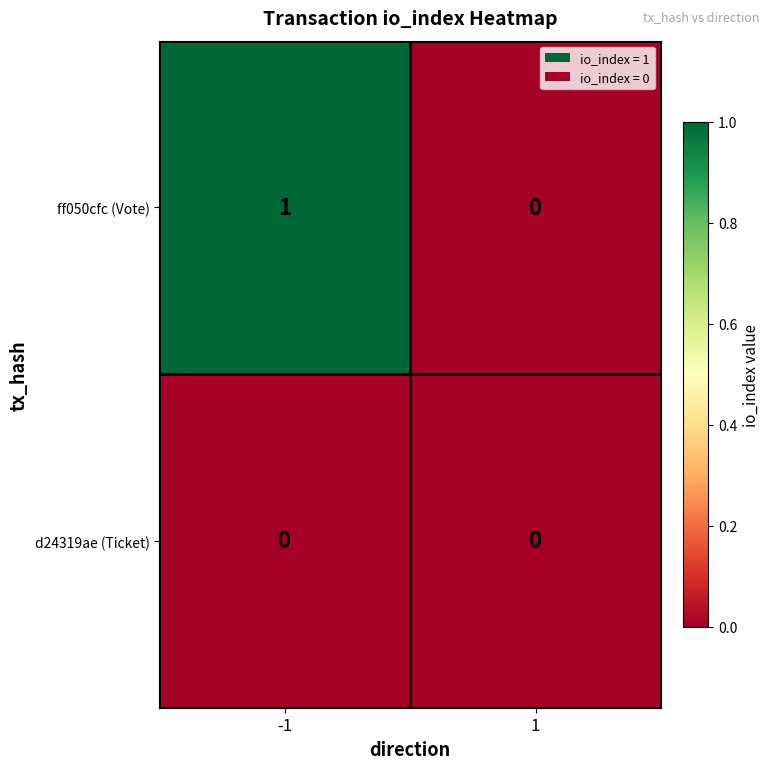

Reading left to right, extract all data points from this chart.

ff050cfc (Vote): -1=1	1=0
d24319ae (Ticket): -1=0	1=0